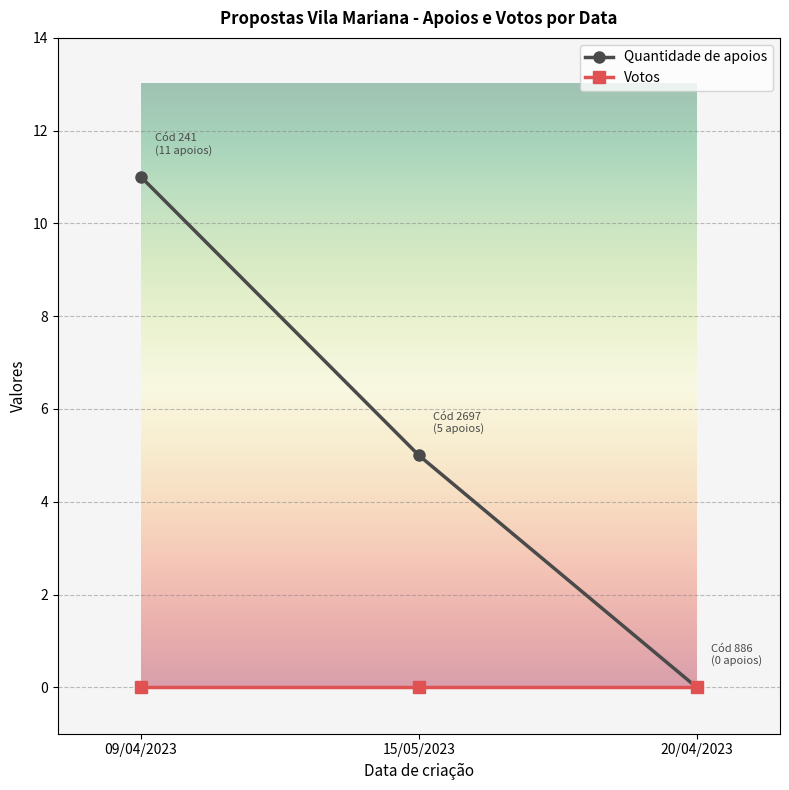

What is the approximate value of Quantidade de apoios at 09/04/2023?

11